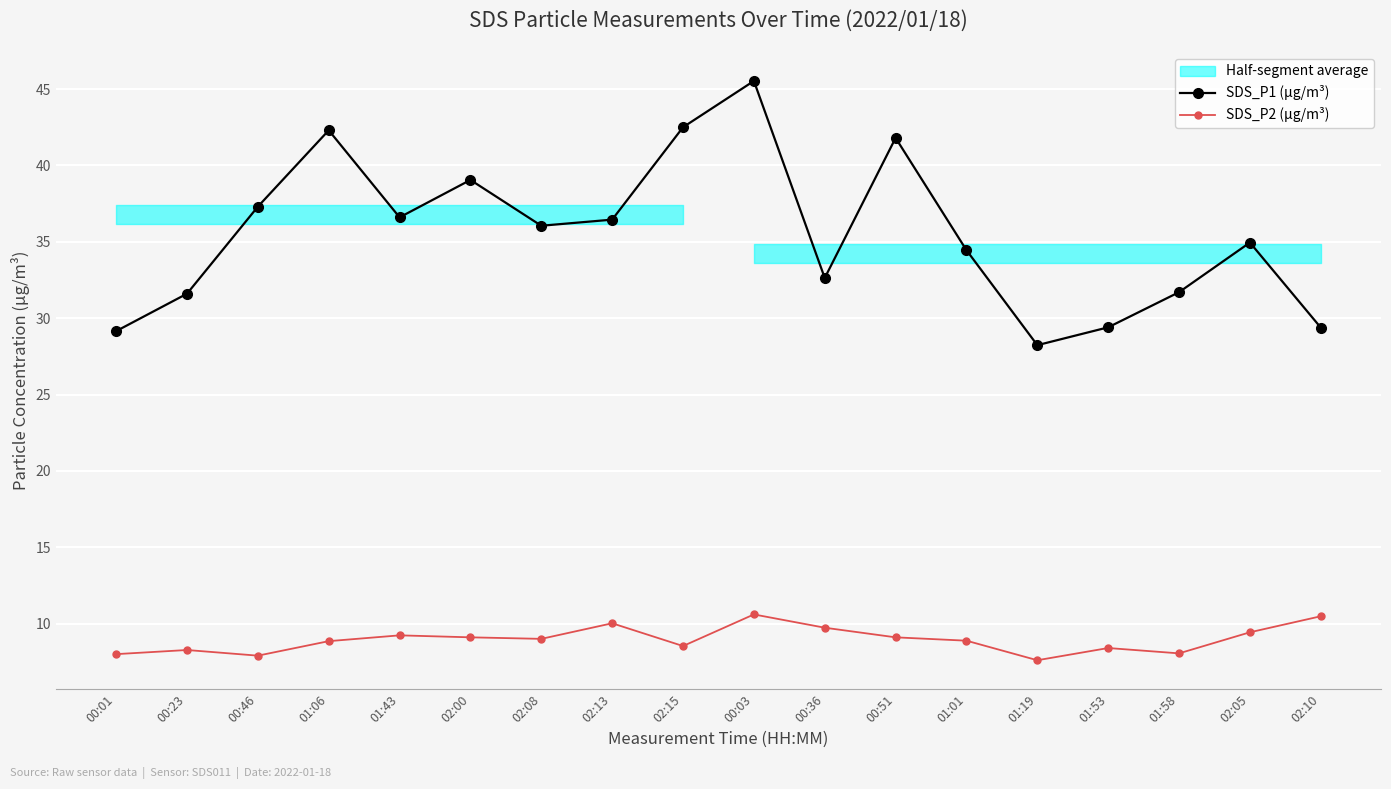

What is the total value across all series at 02:13?

46.5